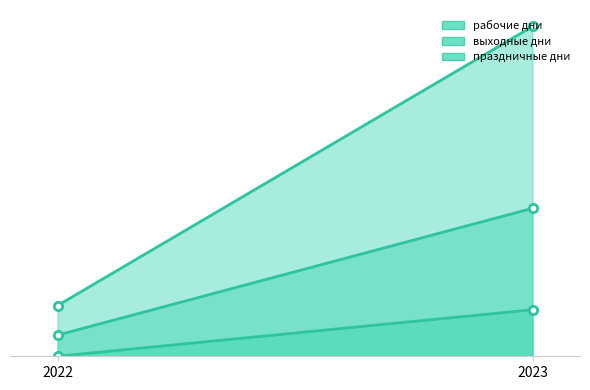

How many positive values does the праздничные дни series have?

1